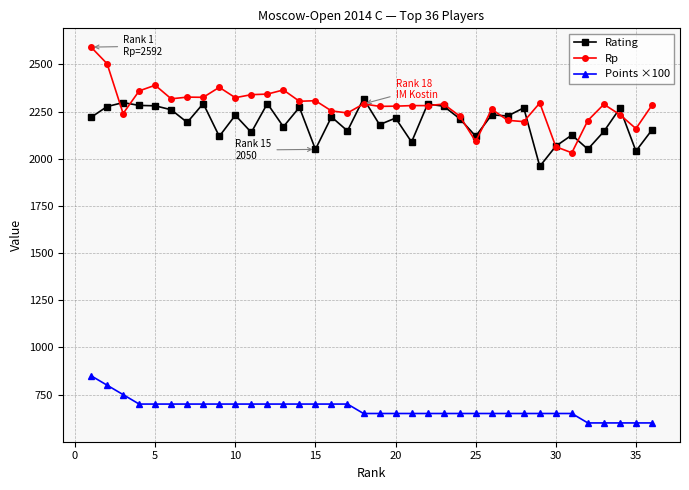

What is the maximum value for Points ×100?

850